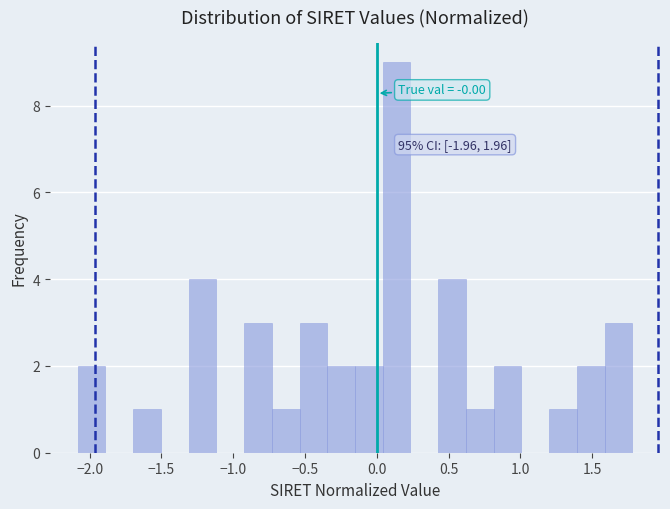

Around what value on the x-axis is the tallest bar? Give the approximate position of its centre, as read against the axis.

0.15